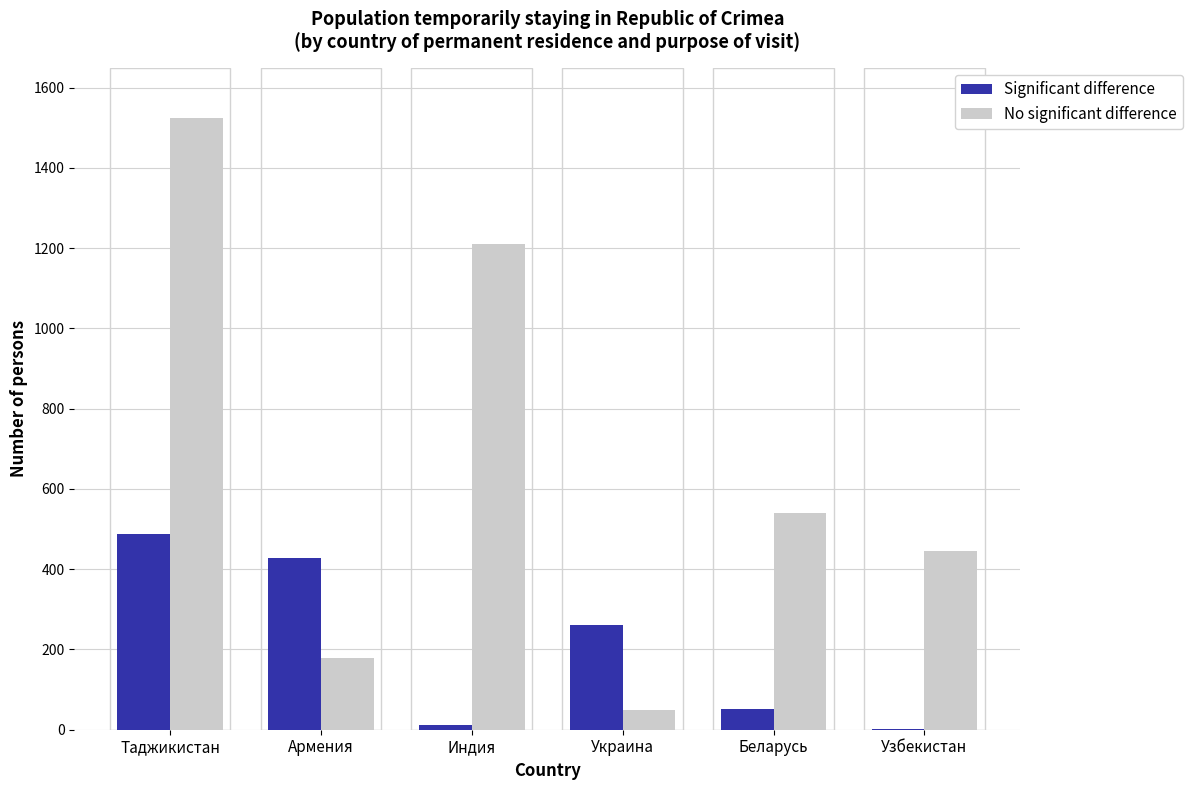

What is the total value across all series at Украина?

311